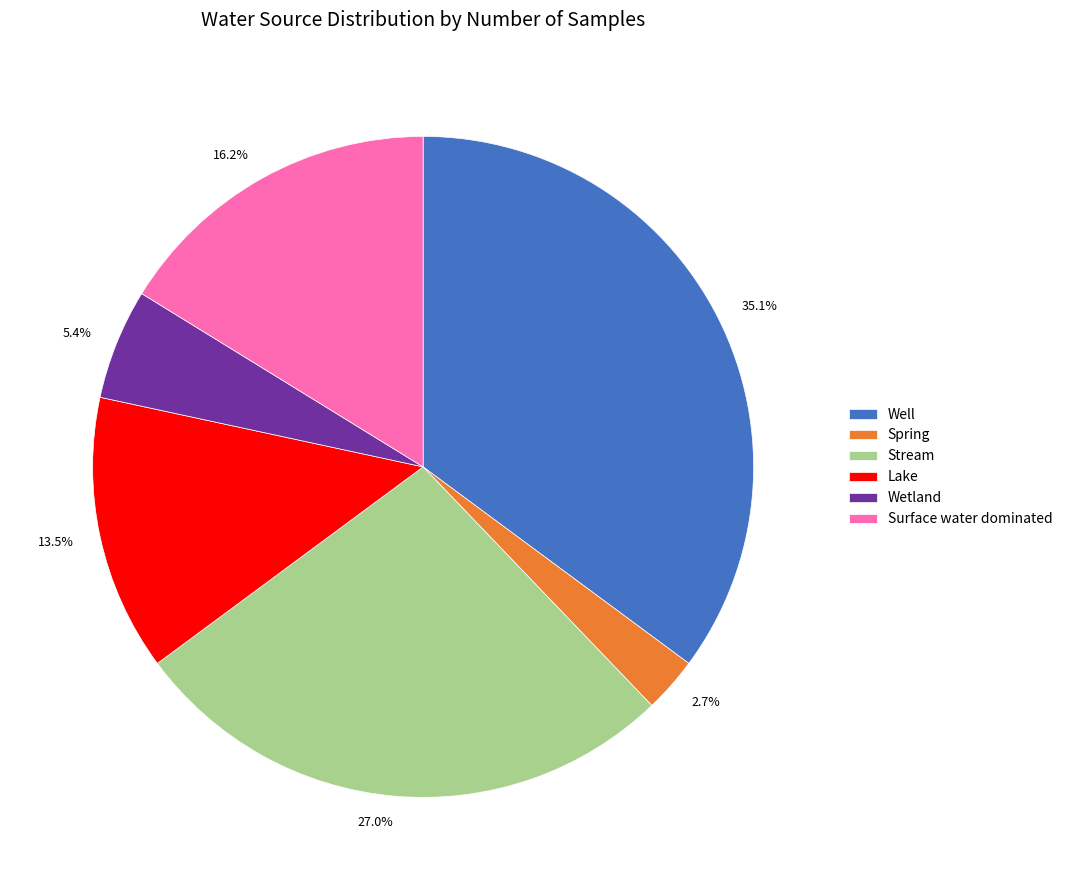

Is there a majority slice in this chart?

No